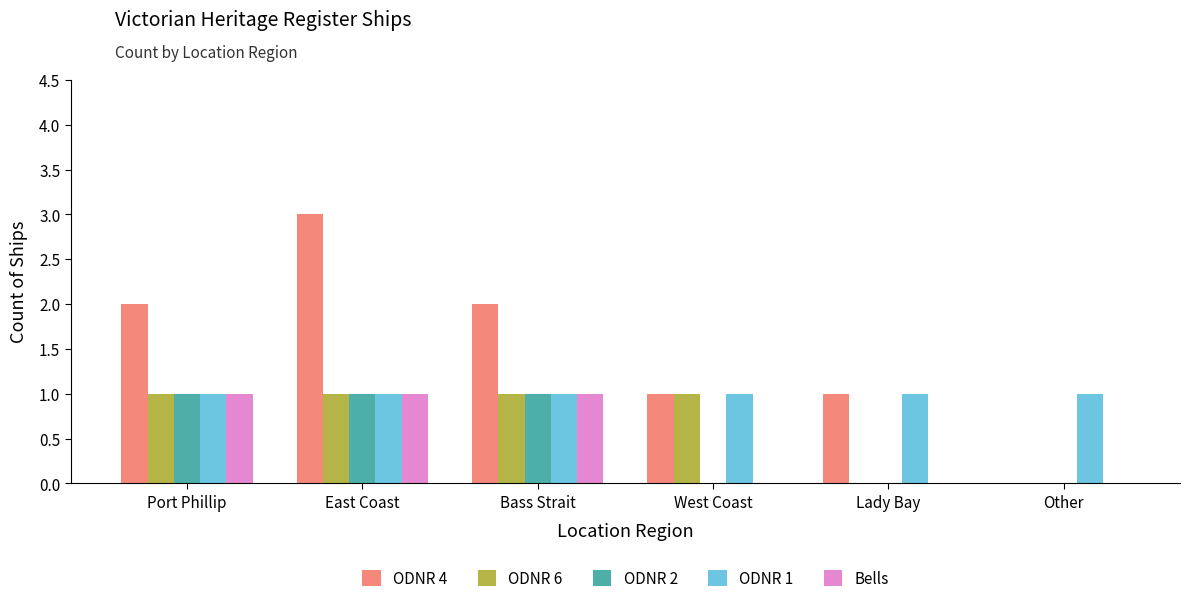

What is the sum of the ODNR 4 values at Lady Bay and Port Phillip?

3